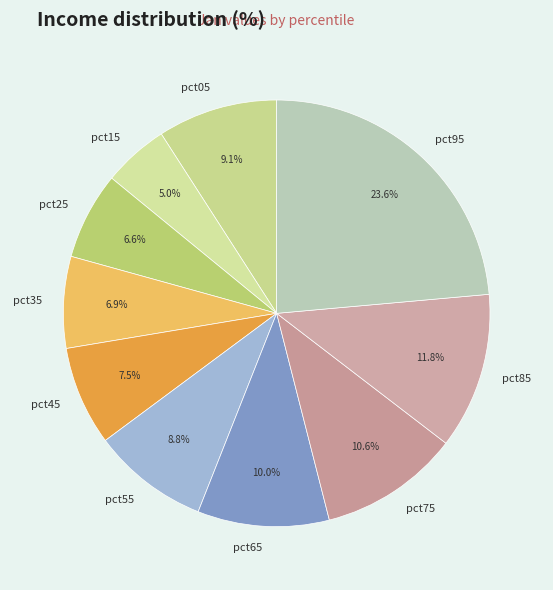

What portion of the pie excludes pct45?

92.5%